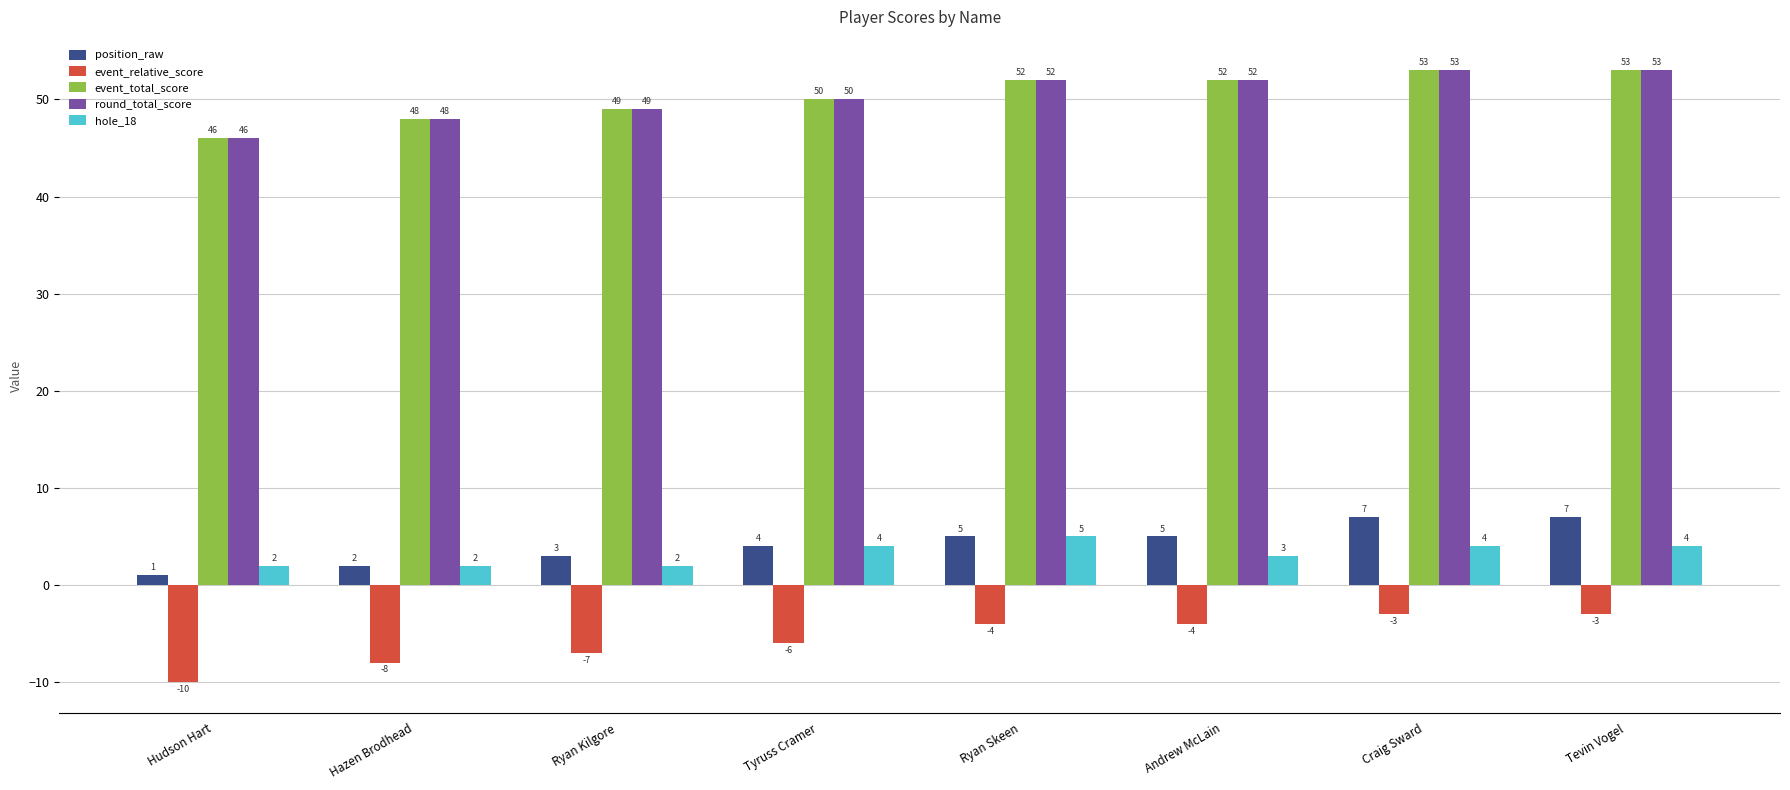

What value does the event_total_score series have at Ryan Skeen?

52